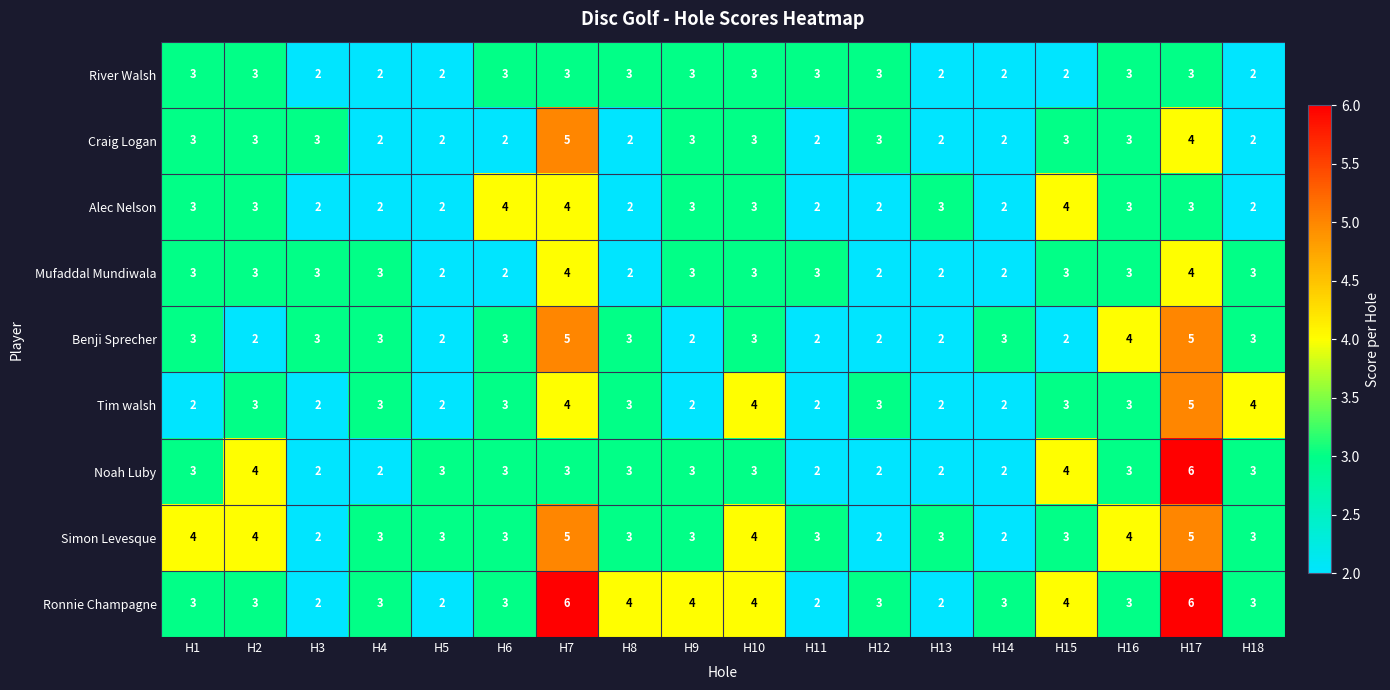

Is it true that Ronnie Champagne equals 6 at H7?

True